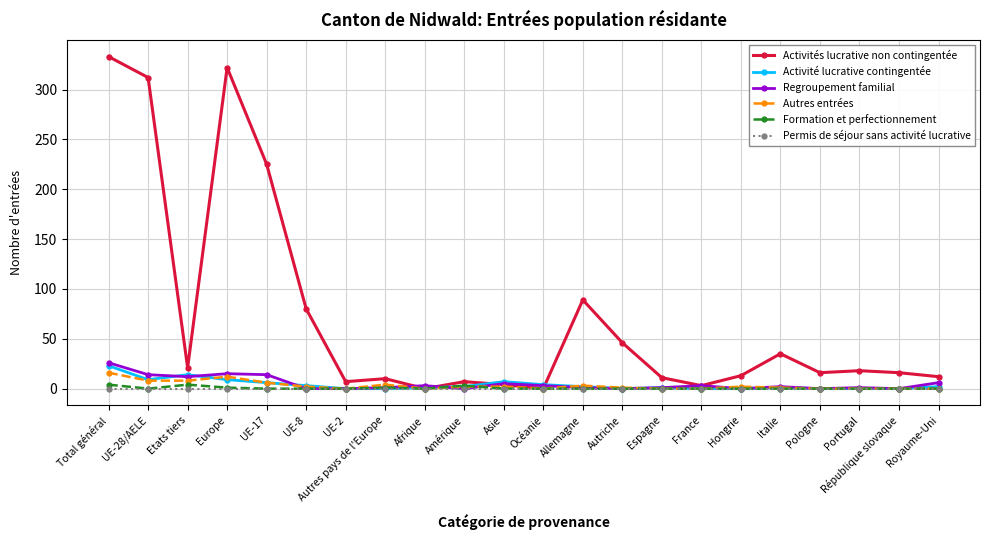

The value of Regroupement familial at UE-8 is 0. True or false?

True